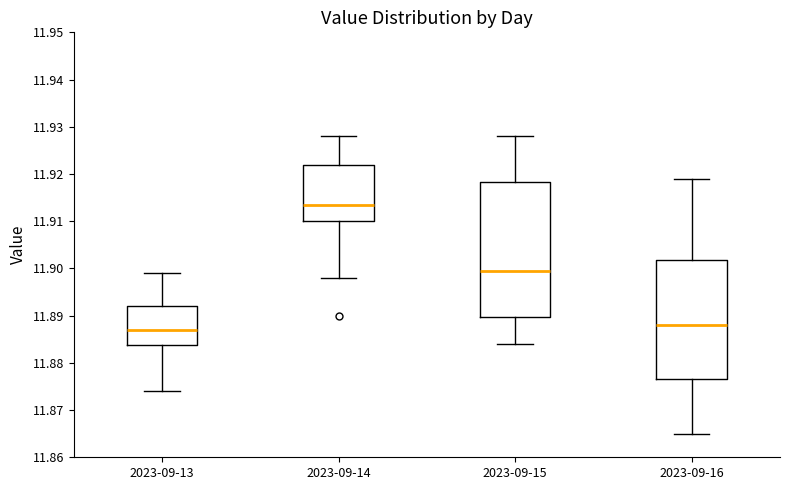

Which box has the highest median line?

2023-09-14